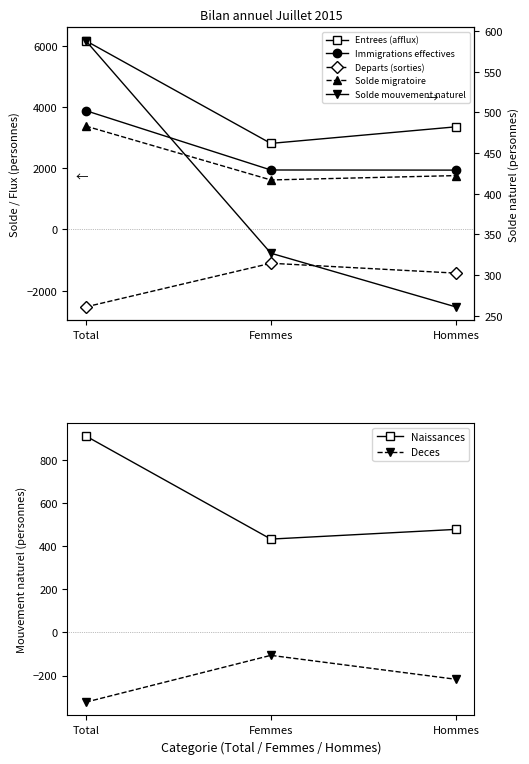

What value does the Departs (sorties) series have at Hommes?

-1425